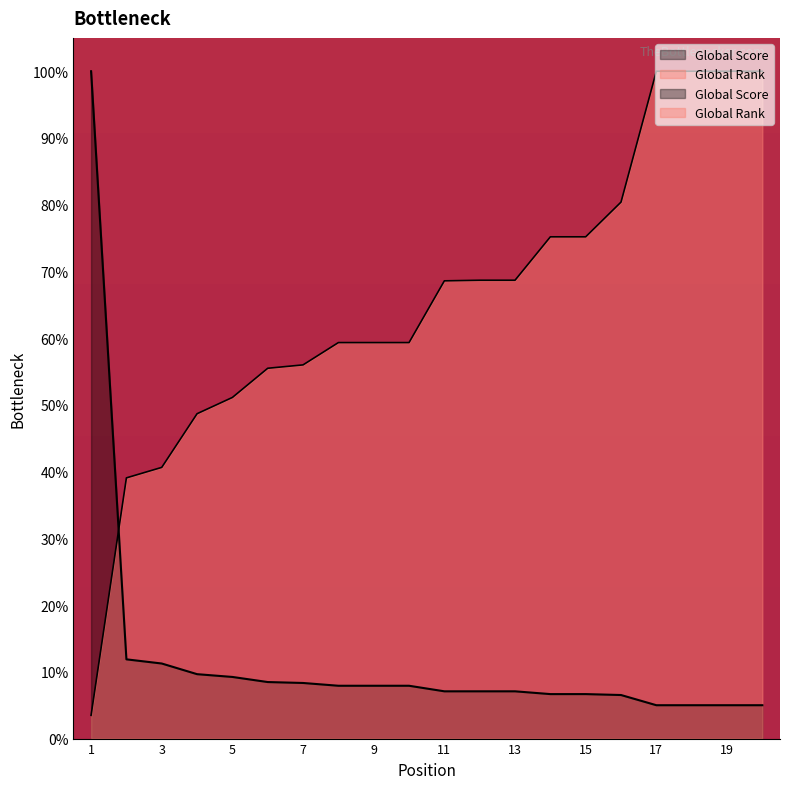

Which series has the widest spread of values?

Global Rank